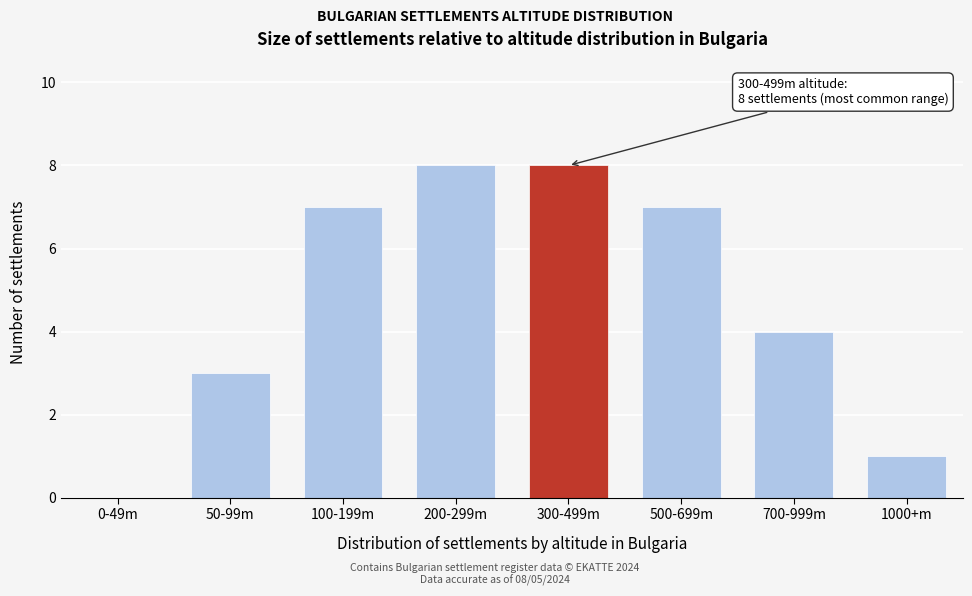

Reading left to right, extract all data points from this chart.

0-49m=0	50-99m=3	100-199m=7	200-299m=8	300-499m=8	500-699m=7	700-999m=4	1000+m=1